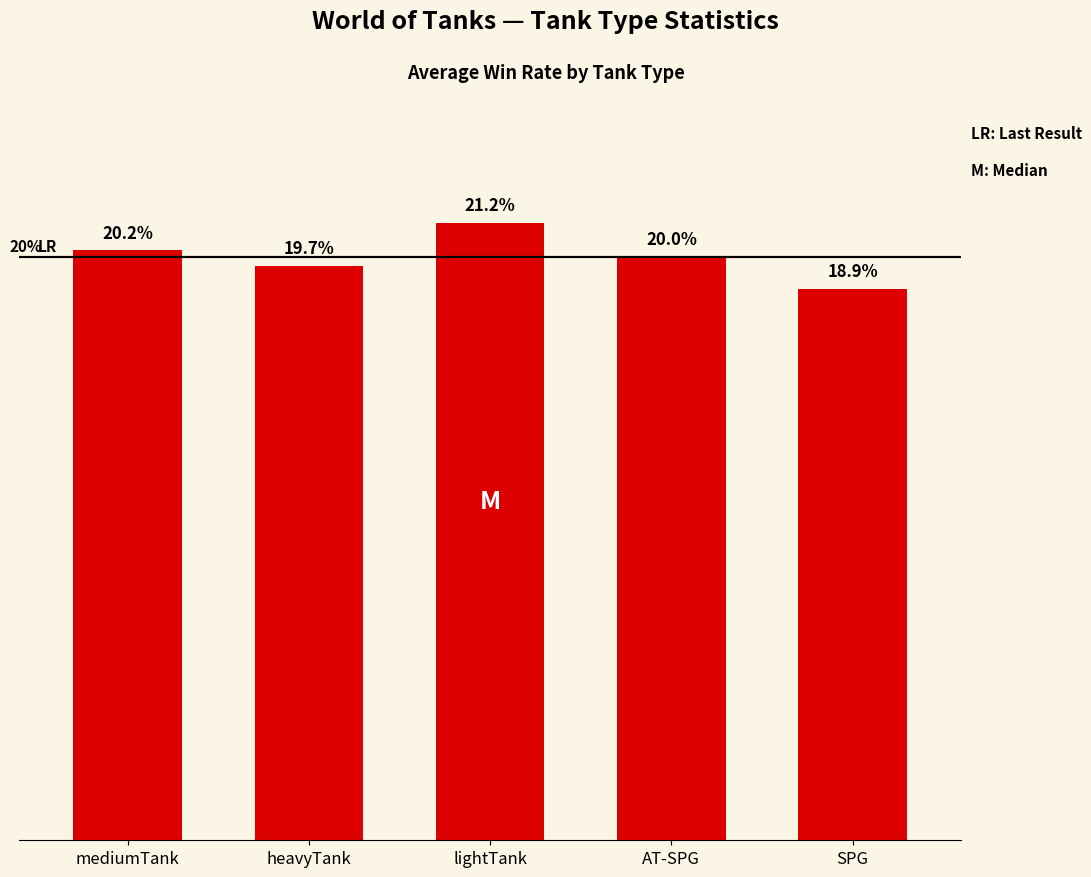

List the labels in order of value, largest first.

lightTank, mediumTank, AT-SPG, heavyTank, SPG